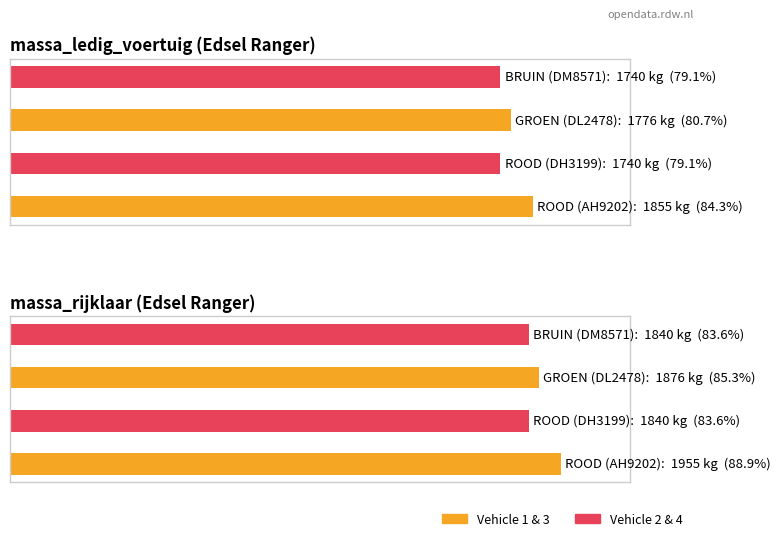

How many values in the massa_rijklaar series are below 1876?

2